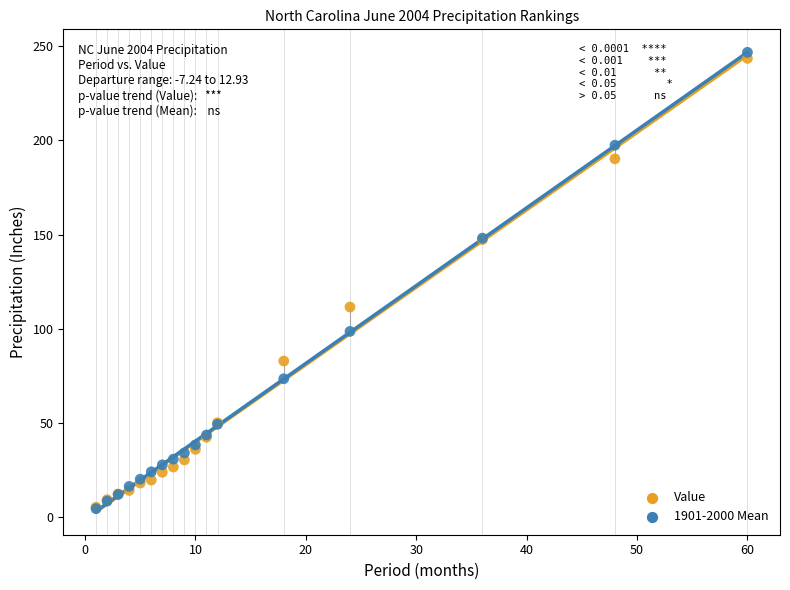

Which series contains the highest Y value?

1901-2000 Mean